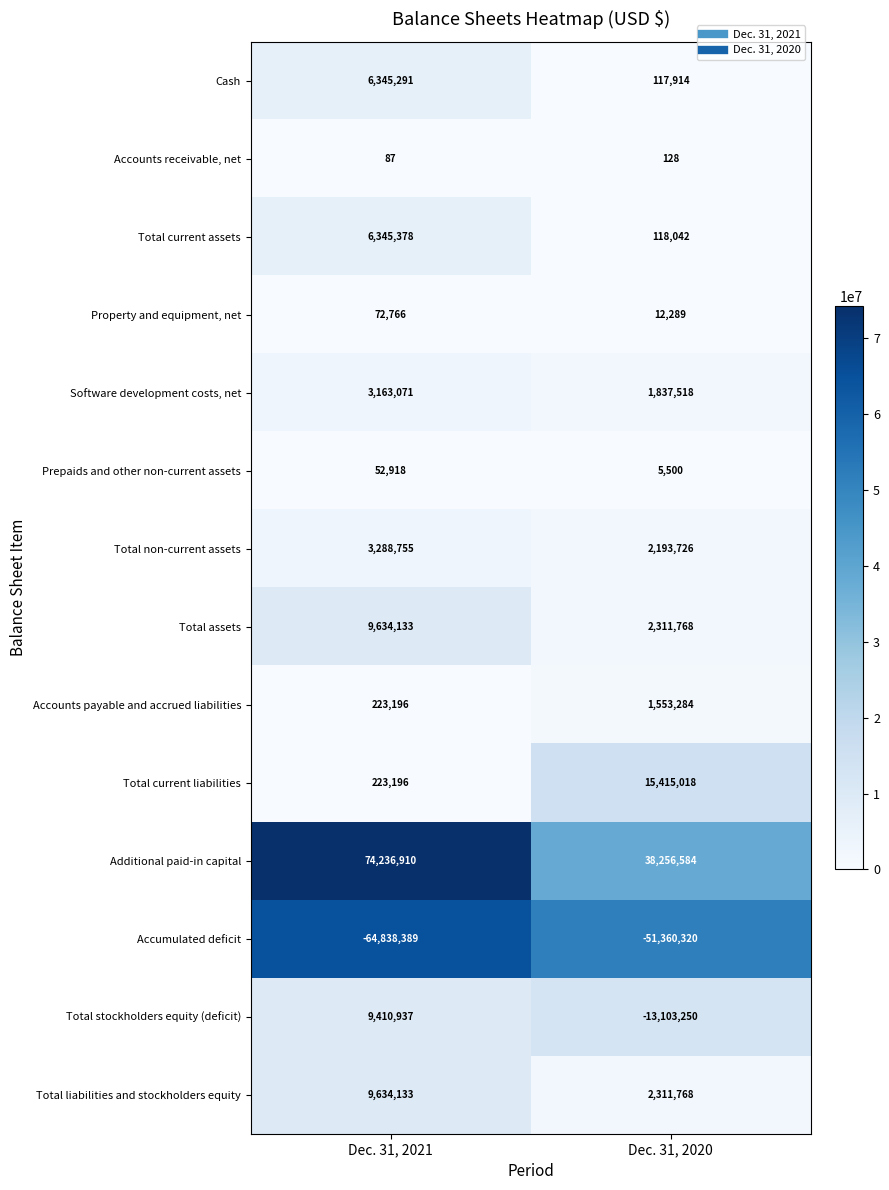

What is the spread (max minus min) of values at Dec. 31, 2020?

89616904